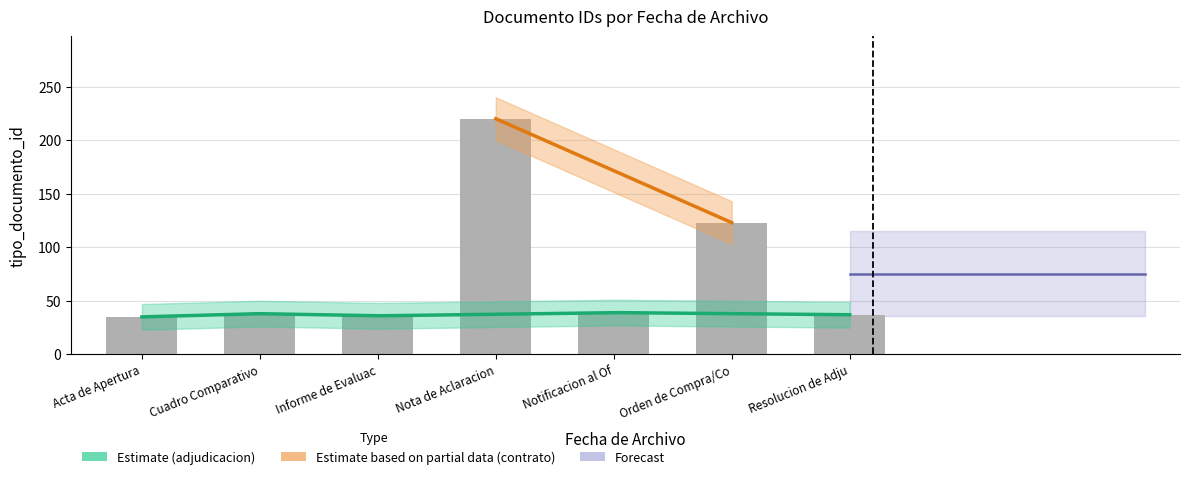

Are the bars grouped side by side (vs. stacked)?

No